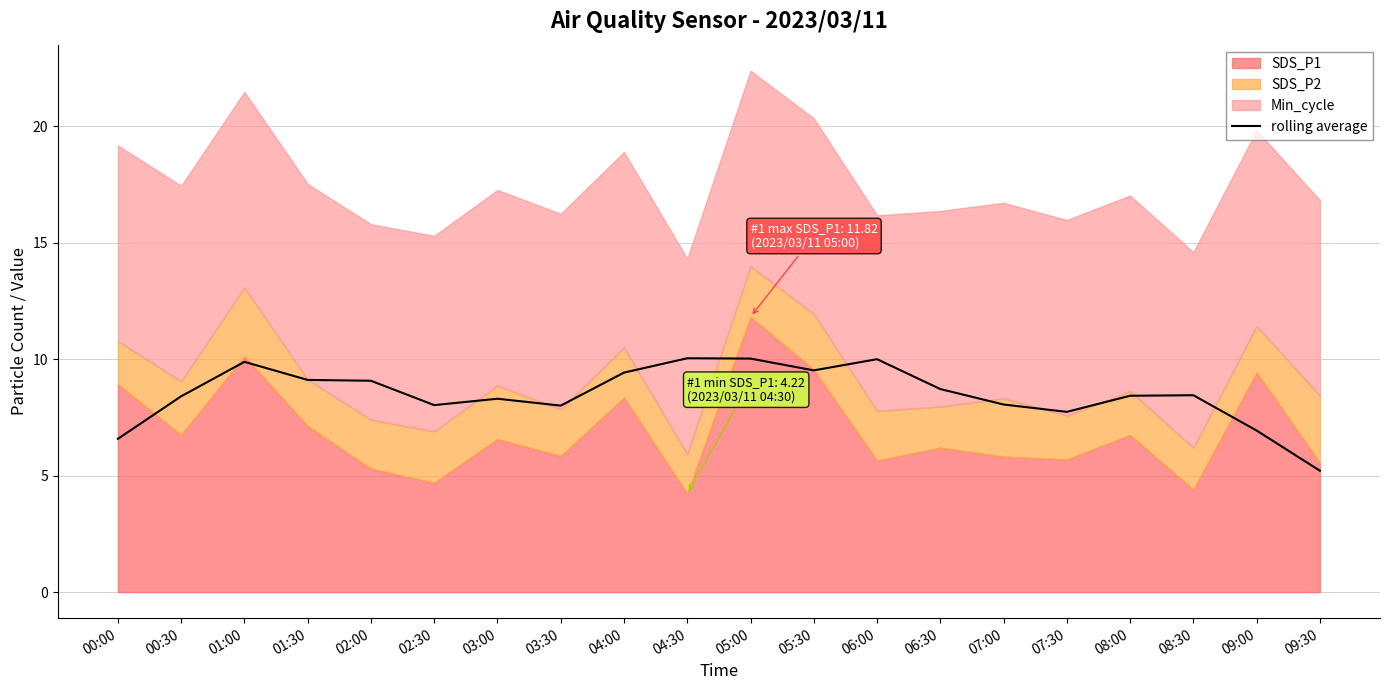

Is it true that rolling average equals 3.6 at 07:00?

False